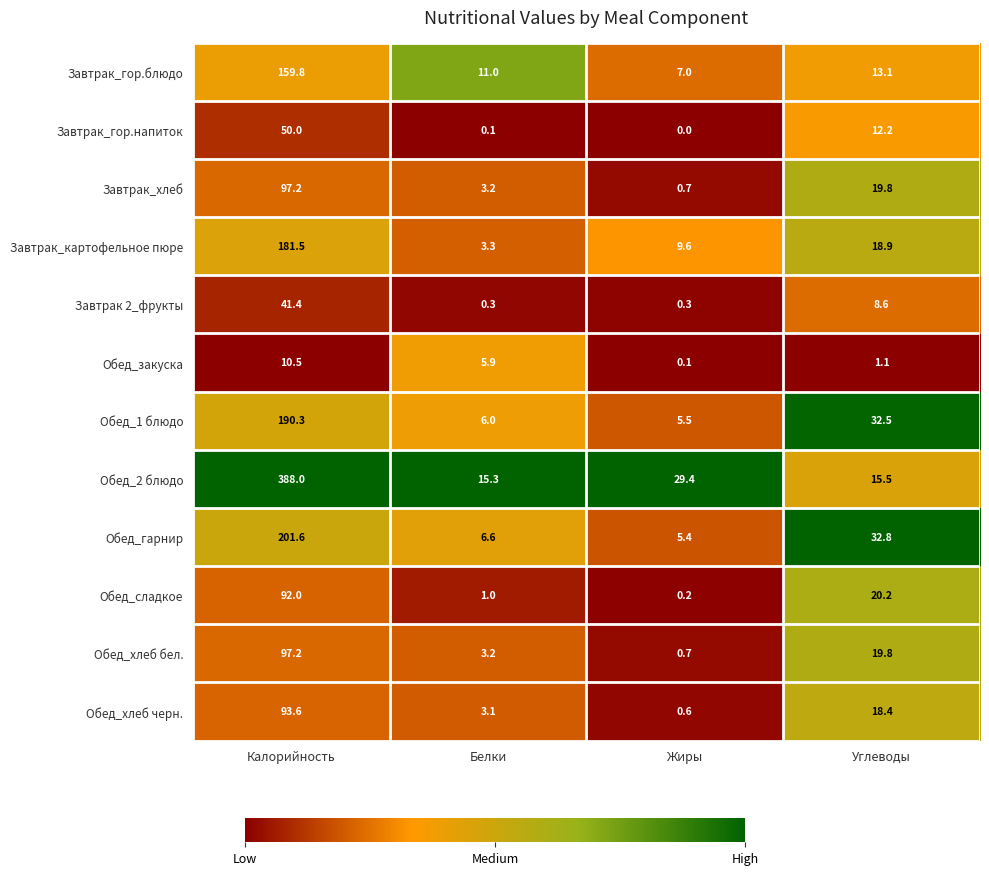

At which category does the chart reach its peak across all series?

Калорийность